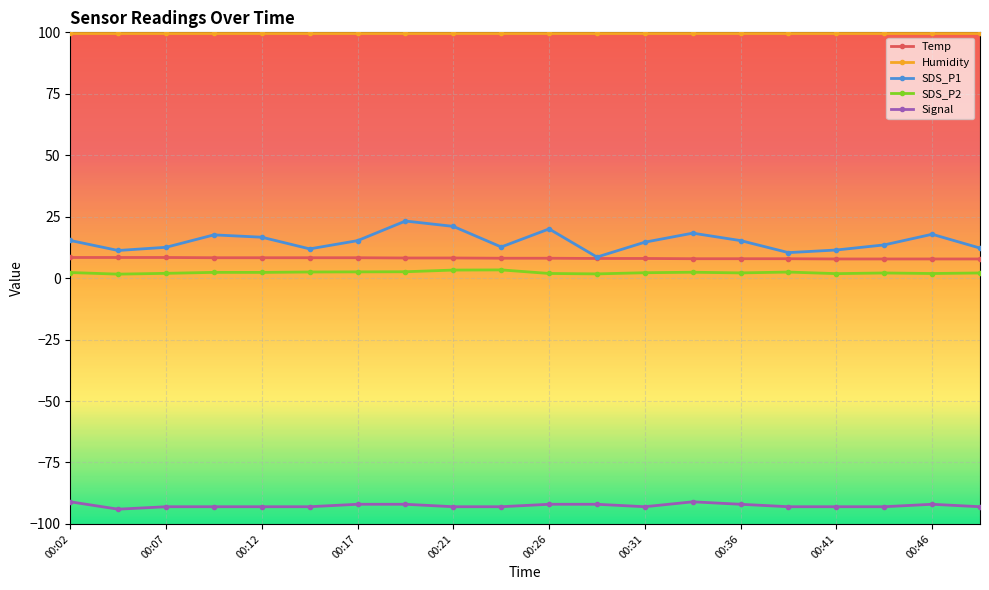

Which series has the widest spread of values?

SDS_P1